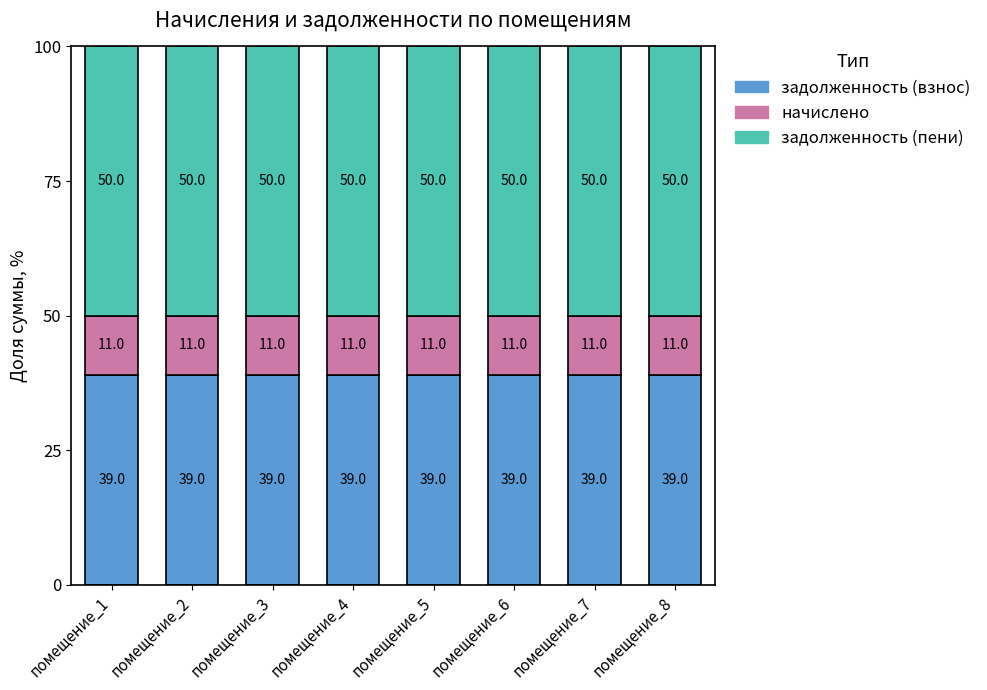

What is the total value across all series at помещение_7?

100.0